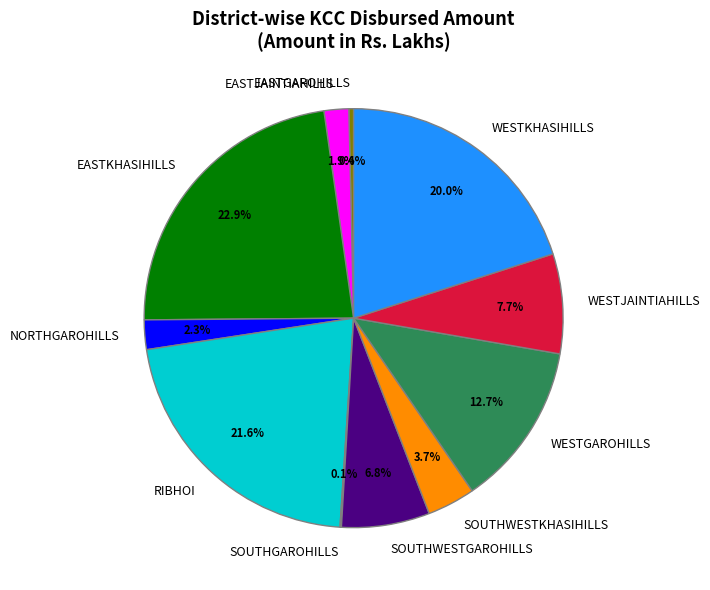

Is it true that WESTKHASIHILLS is 20% of the pie?

True